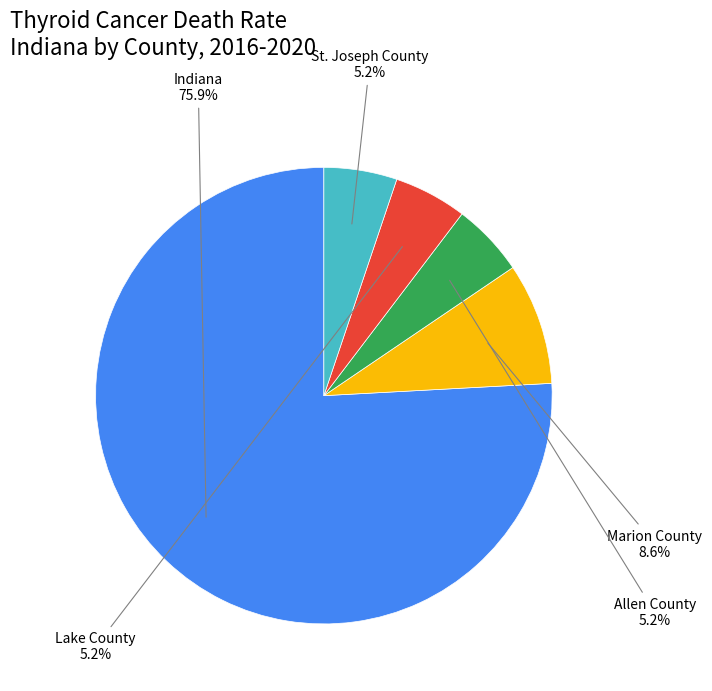

Does any single category account for the majority?

Yes